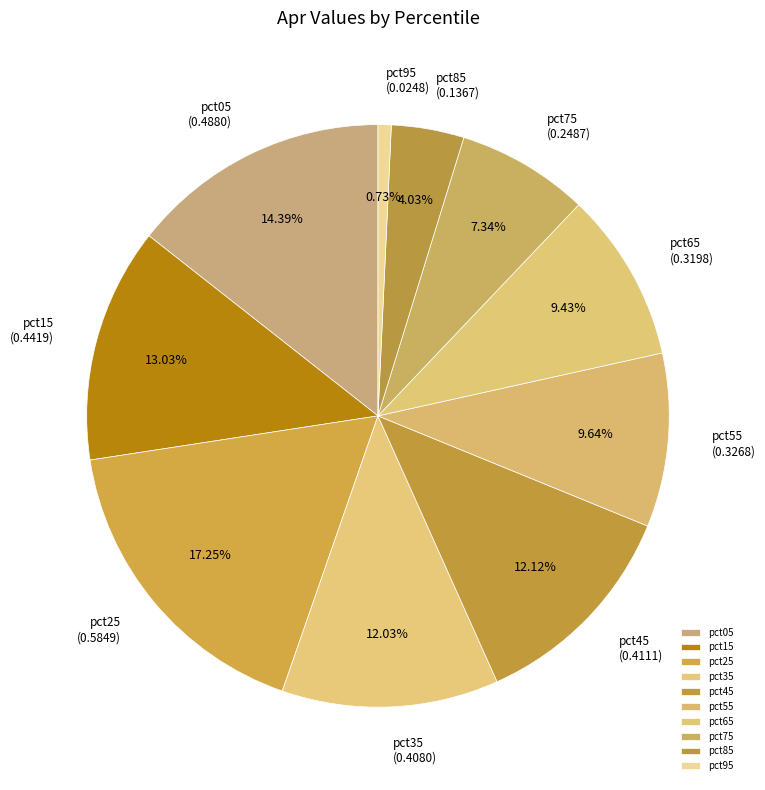

What percentage is the pct25 slice, to the nearest percent?

17%